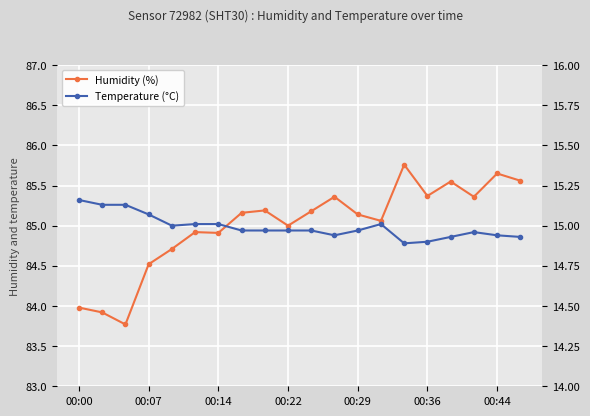

How many distinct data groups are displayed?

2